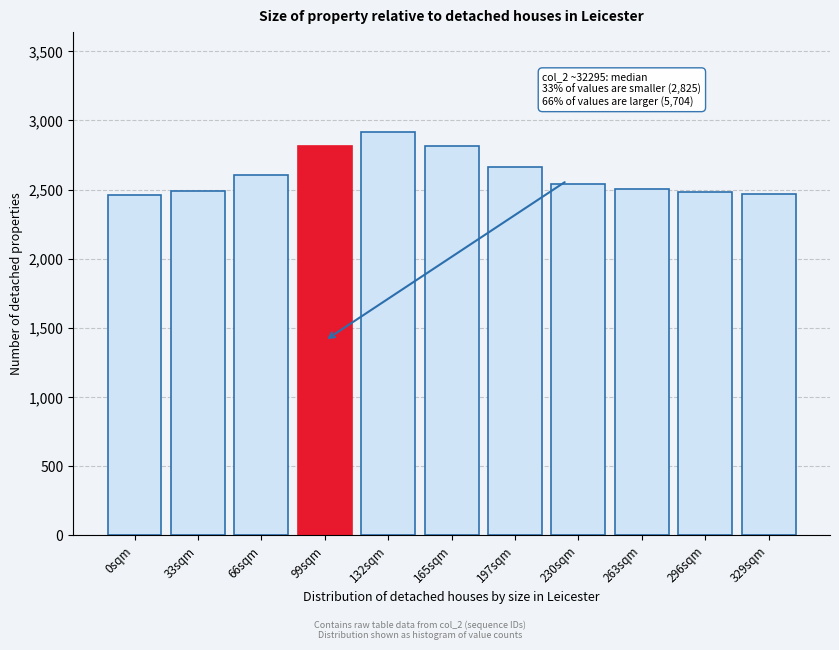

What is the sum of the values at 263sqm and 165sqm?

5314.7